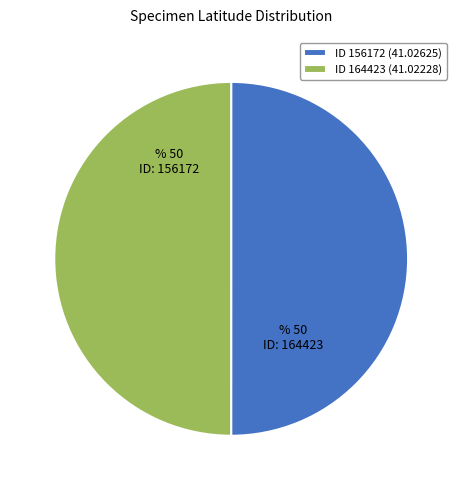

Approximately how many times larger is the value at ID 164423 (41.02228) compared to ID 156172 (41.02625)?

1.0